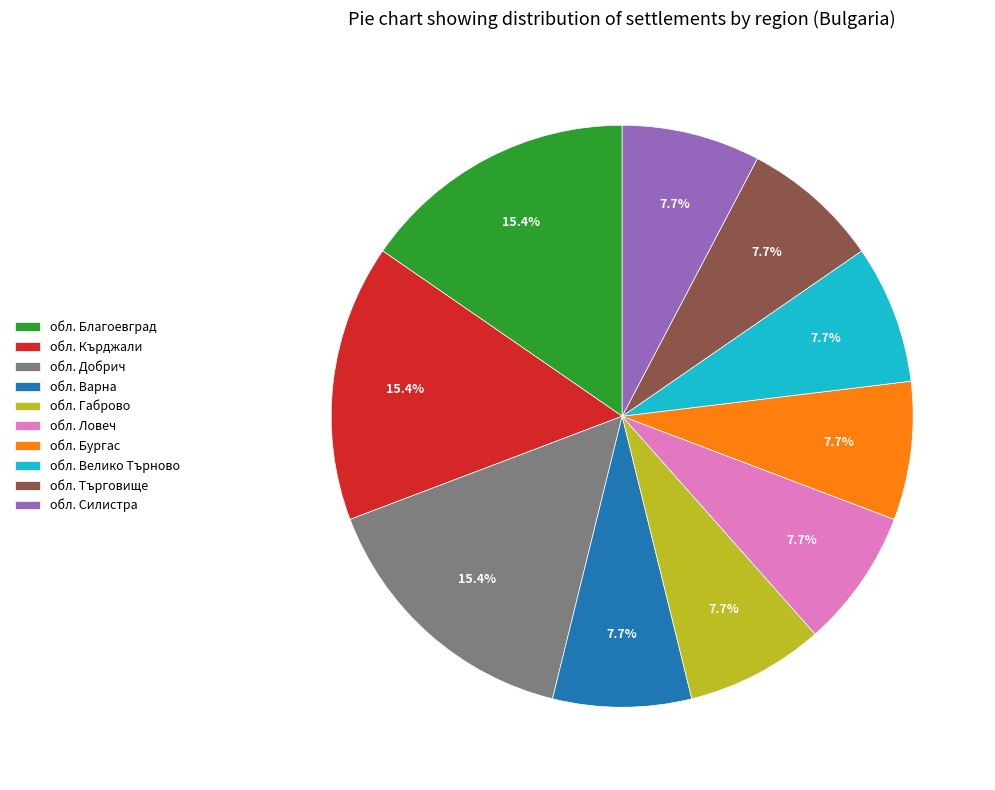

How many slices are in this pie chart?

10